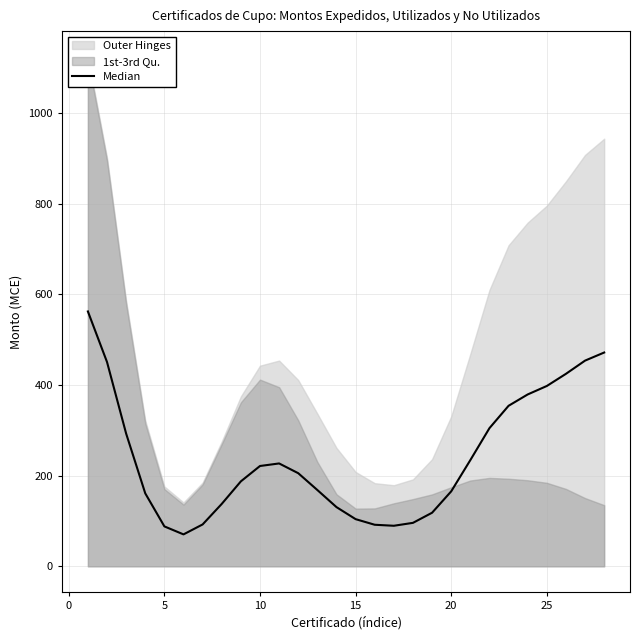

The value at 25 is 659.7. True or false?

False